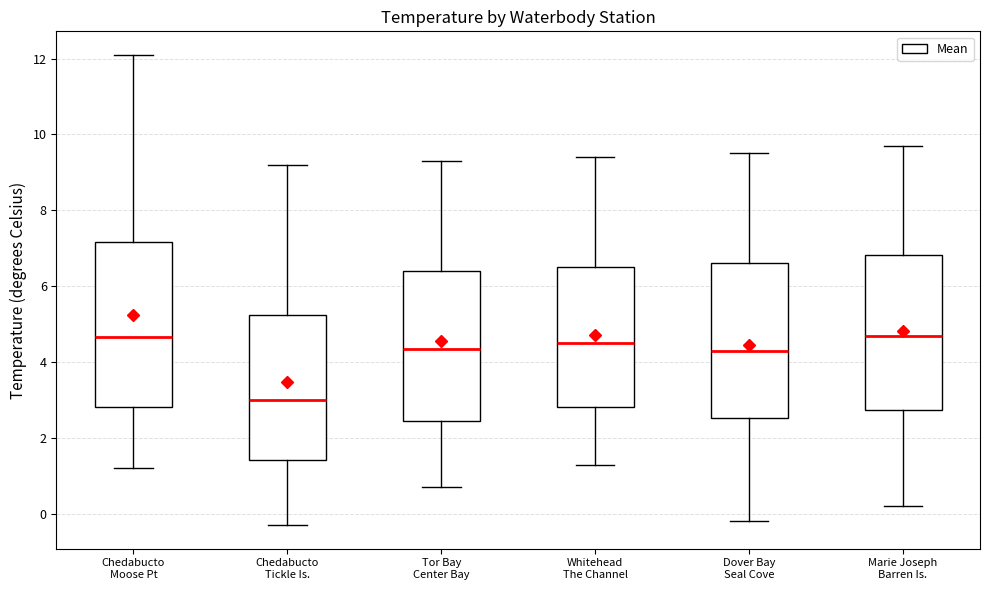

Reading left to right, transcribe this box plot: for each box, give where its median line is, the range the box spans, and where its two whiskers end, as read against the y-axis. The values are not printed on the chart, so give them approximately, as read against the axis.

Chedabucto Moose Pt: median 4.6, box 2.8 to 7.2, whiskers 1.2 to 12.2
Chedabucto Tickle Is.: median 3.0, box 1.4 to 5.2, whiskers -0.2 to 9.2
Tor Bay Center Bay: median 4.4, box 2.4 to 6.4, whiskers 0.8 to 9.4
Whitehead The Channel: median 4.6, box 2.8 to 6.6, whiskers 1.2 to 9.4
Dover Bay Seal Cove: median 4.4, box 2.6 to 6.6, whiskers -0.2 to 9.6
Marie Joseph Barren Is.: median 4.8, box 2.8 to 6.8, whiskers 0.2 to 9.8